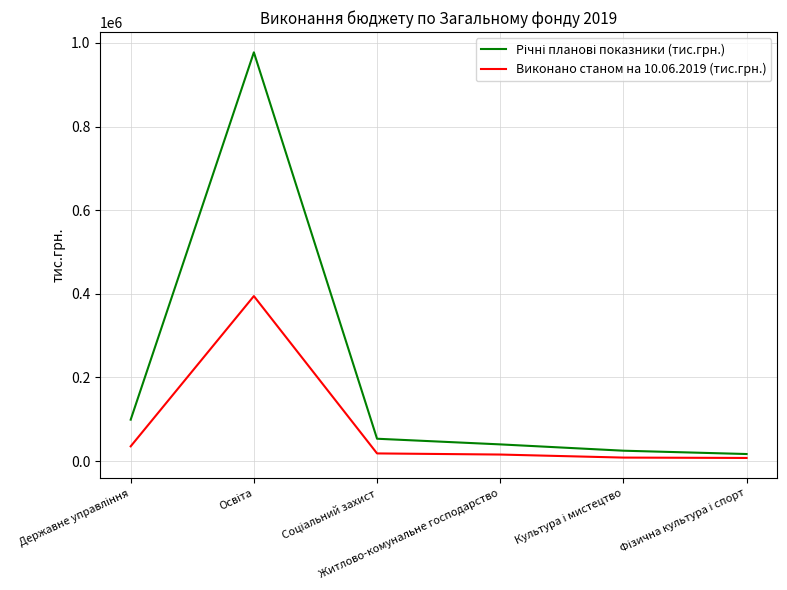

What is the greatest value displayed?

977341.2